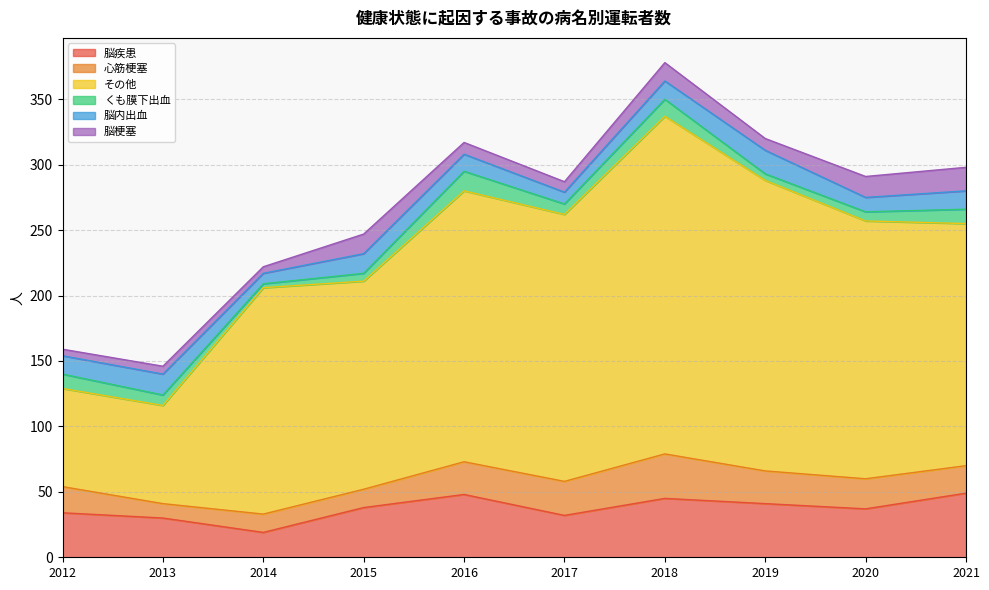

Where is the first local minimum for 脳内出血?

2014